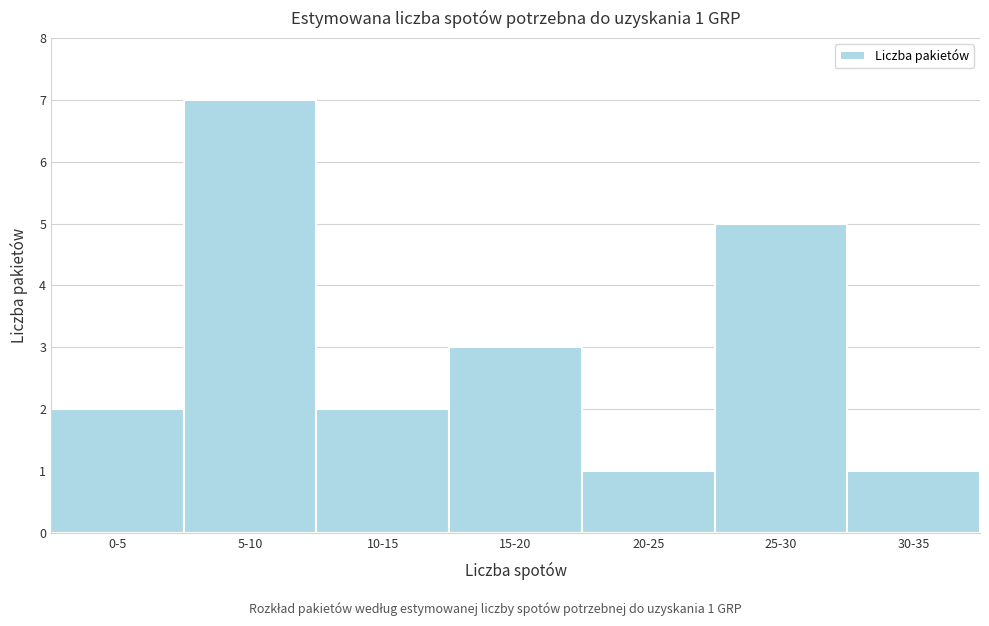

Reading left to right, extract all data points from this chart.

2	7	2	3	1	5	1